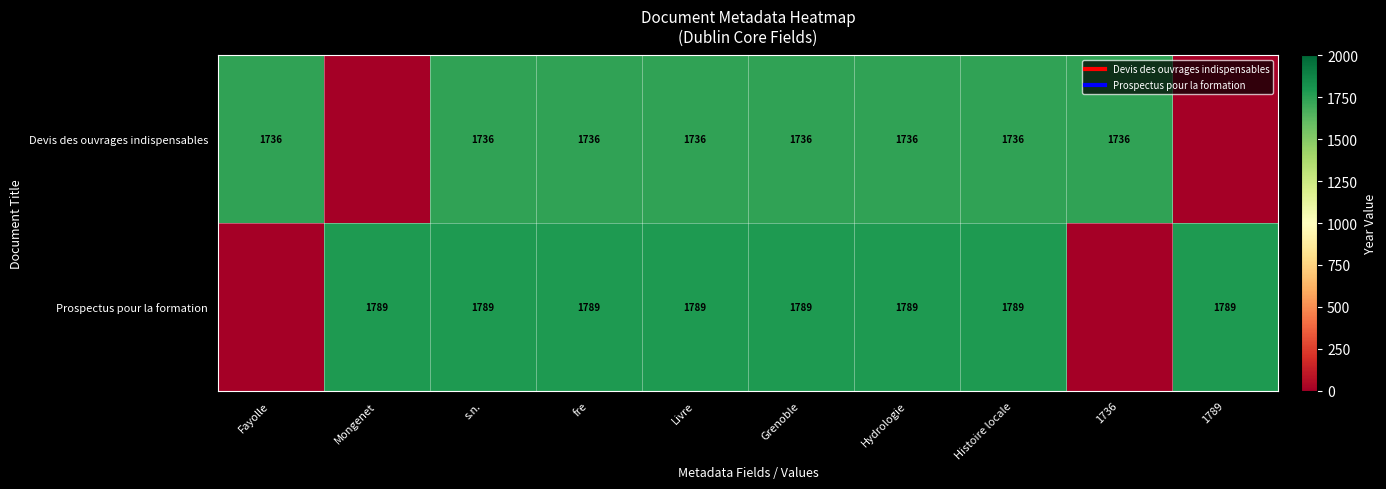

Read the Prospectus pour la formation value at Histoire locale, to the nearest 50.

1800